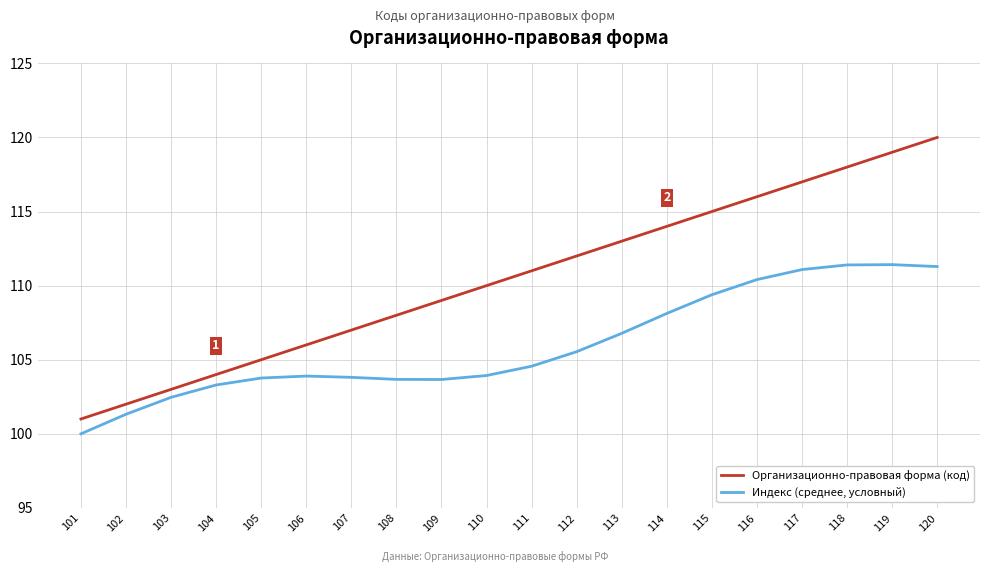

The value of Организационно-правовая форма (код) at 105 is 55.5. True or false?

False